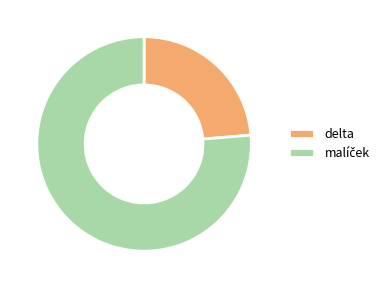

True or false: delta accounts for 11% of the total.

False